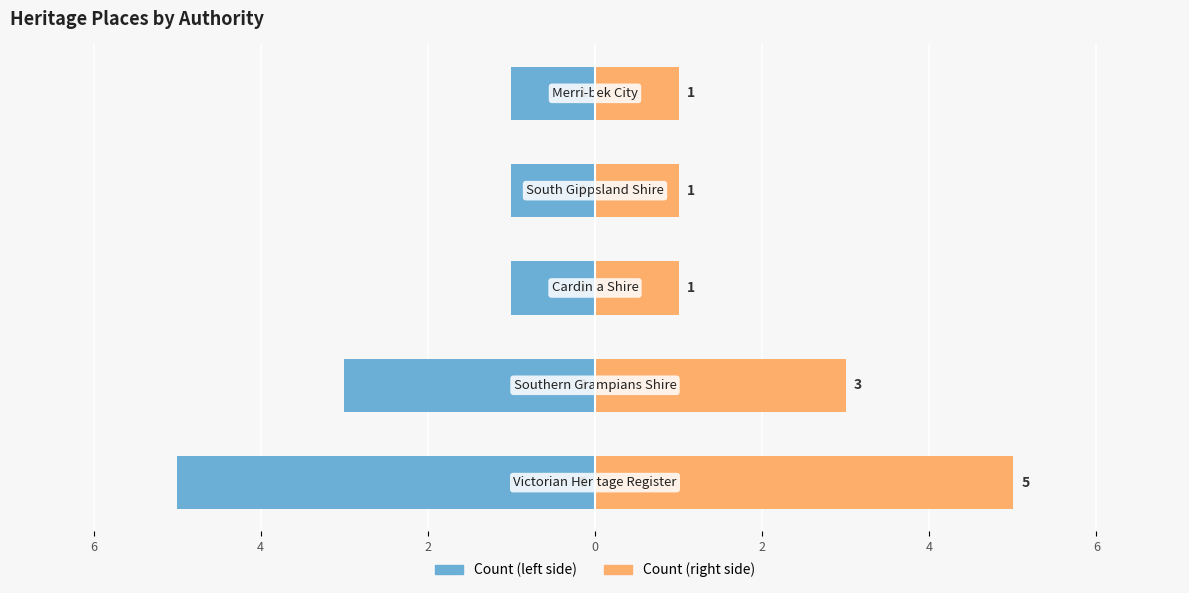

Reading right to left, what are all the values shown in this chart?

Count (left): -1	-1	-1	-3	-5
Count (right): 1	1	1	3	5